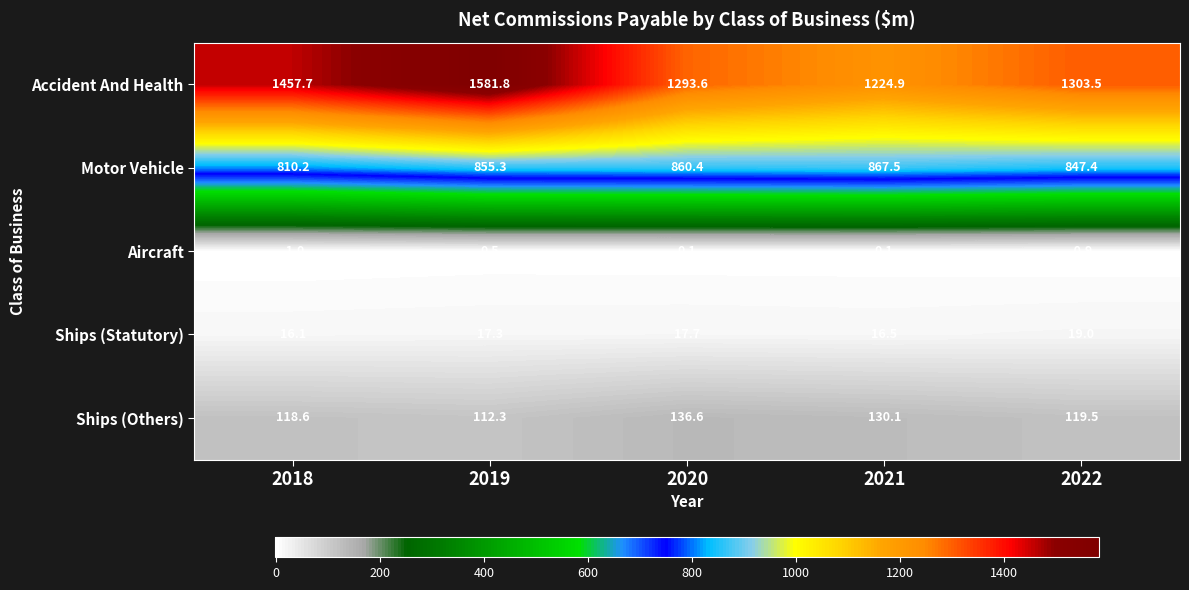

At which category is the sum across all series the highest?

2019